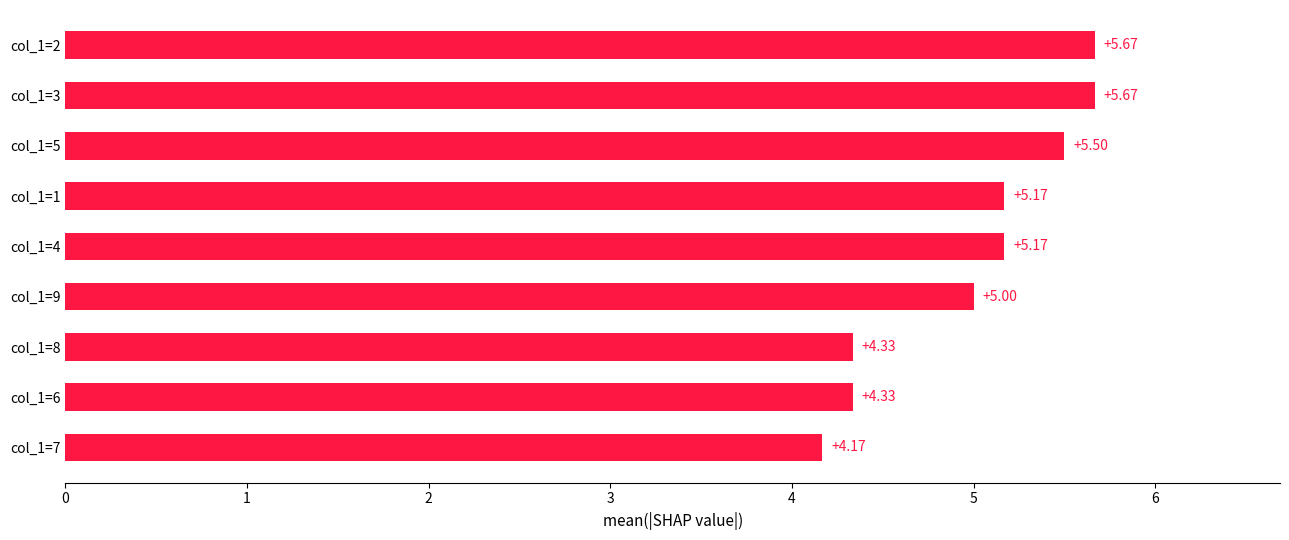

What is the difference between the values at col_1=6 and col_1=4?

0.8